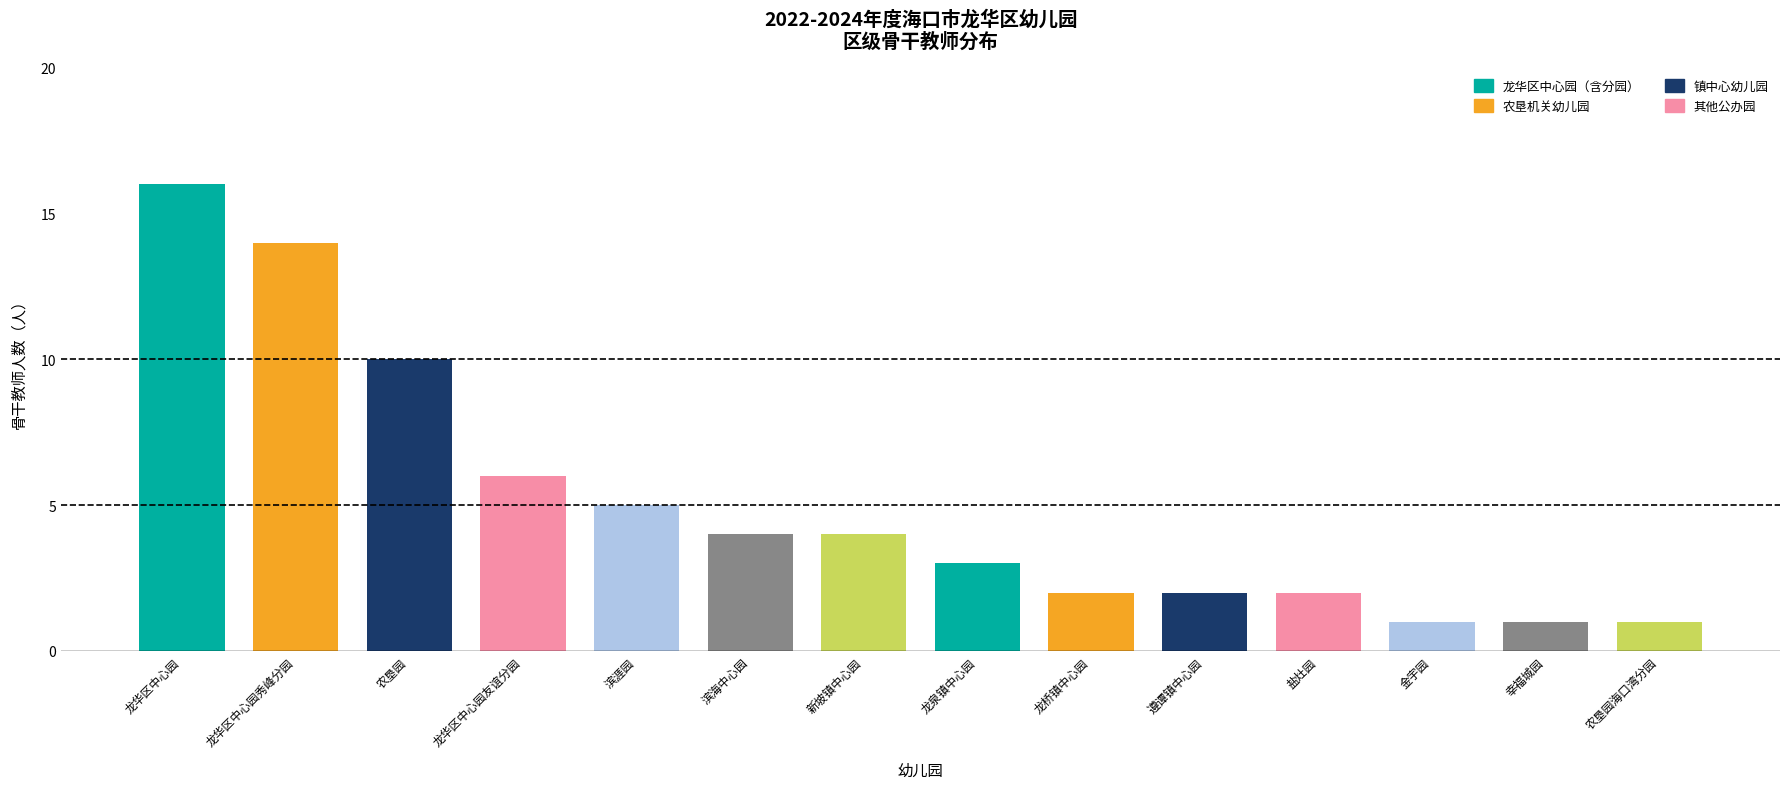

What is the label of the 11th bar from the left?

盐灶园